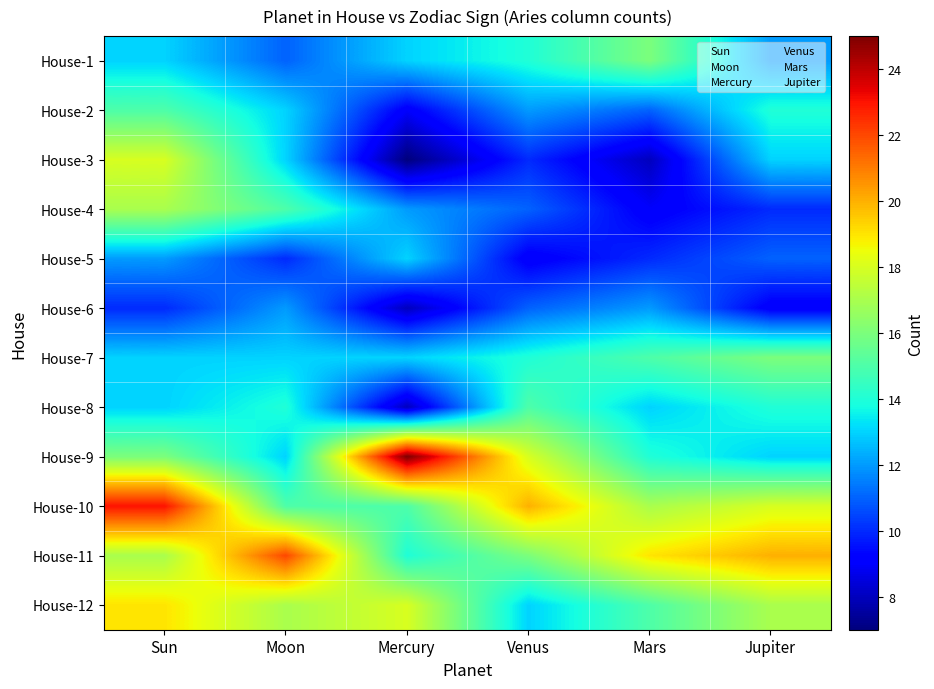

What is the sum of all Jupiter values?

167